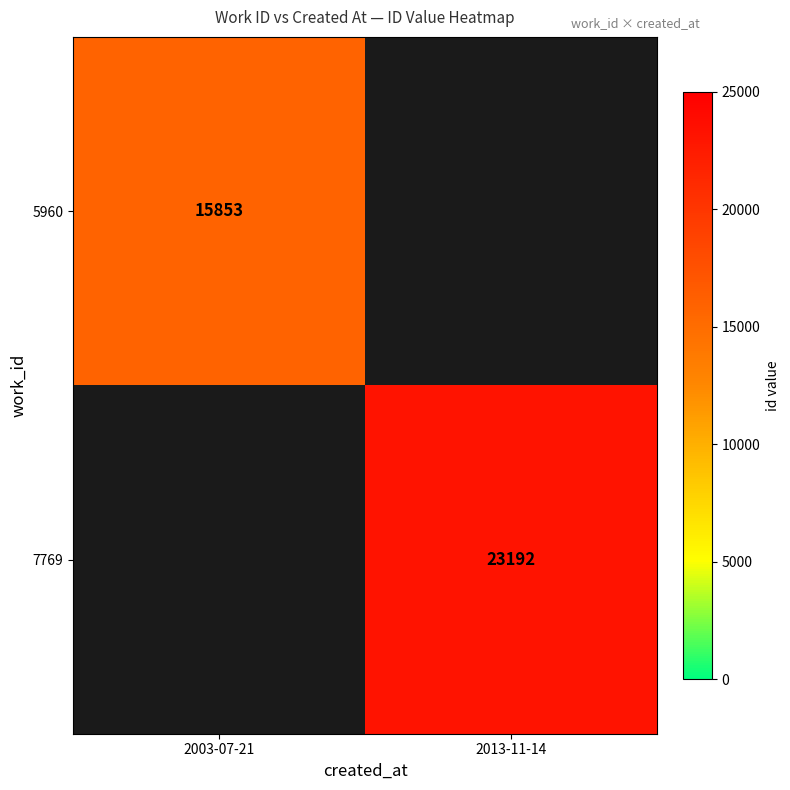

The value of 7769 at 2013-11-14 is 23192. True or false?

True